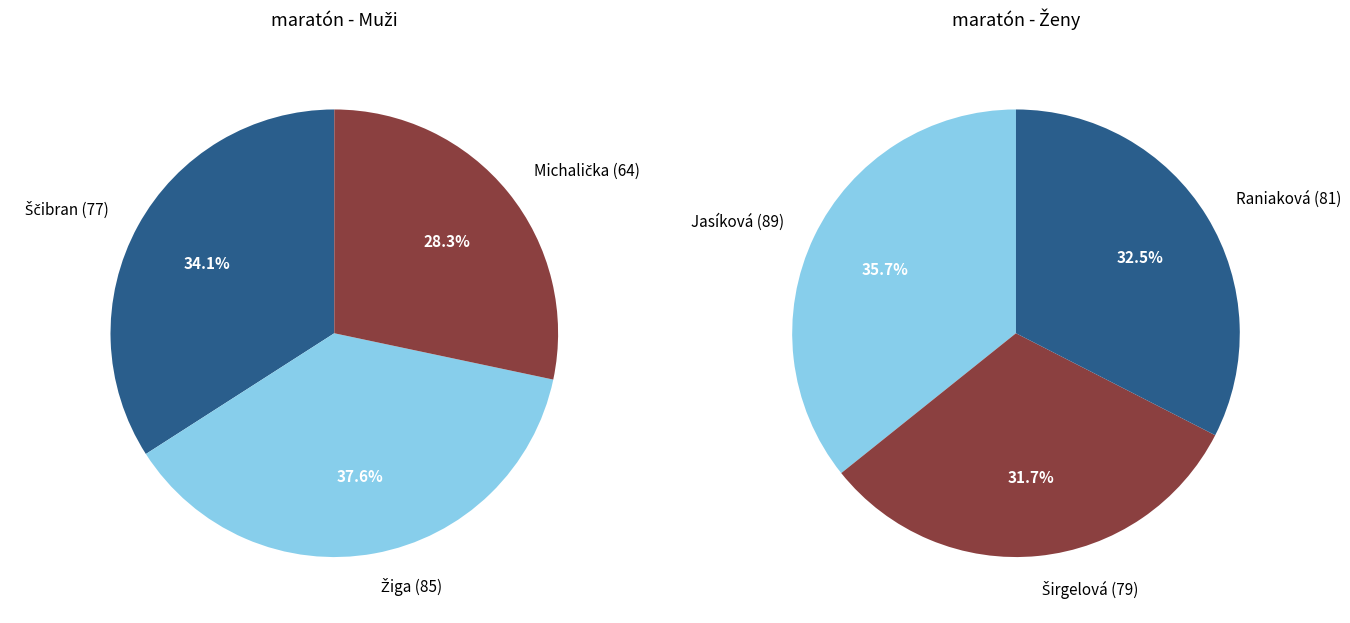

How much of the chart is everything except 2?

71.7%